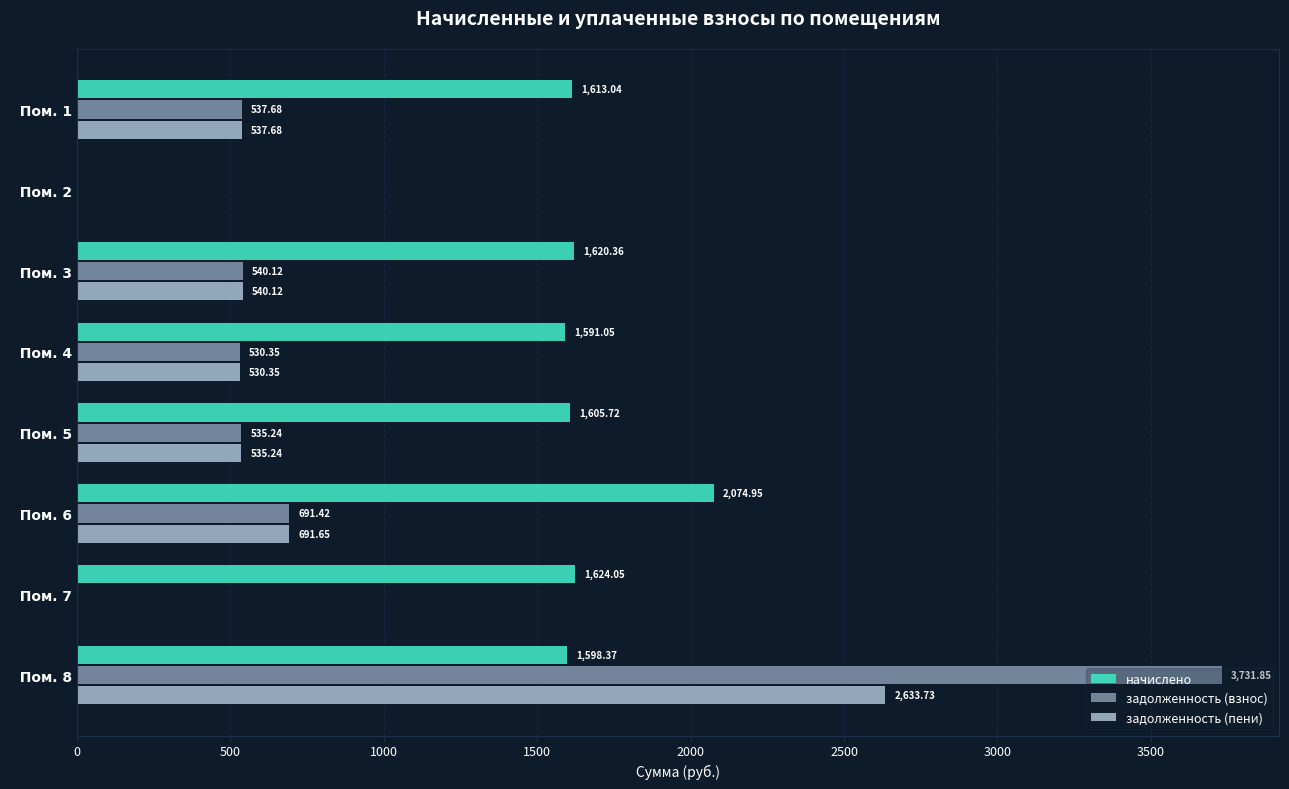

Which series changed the most between   Пом. 1 and   Пом. 3?

начислено